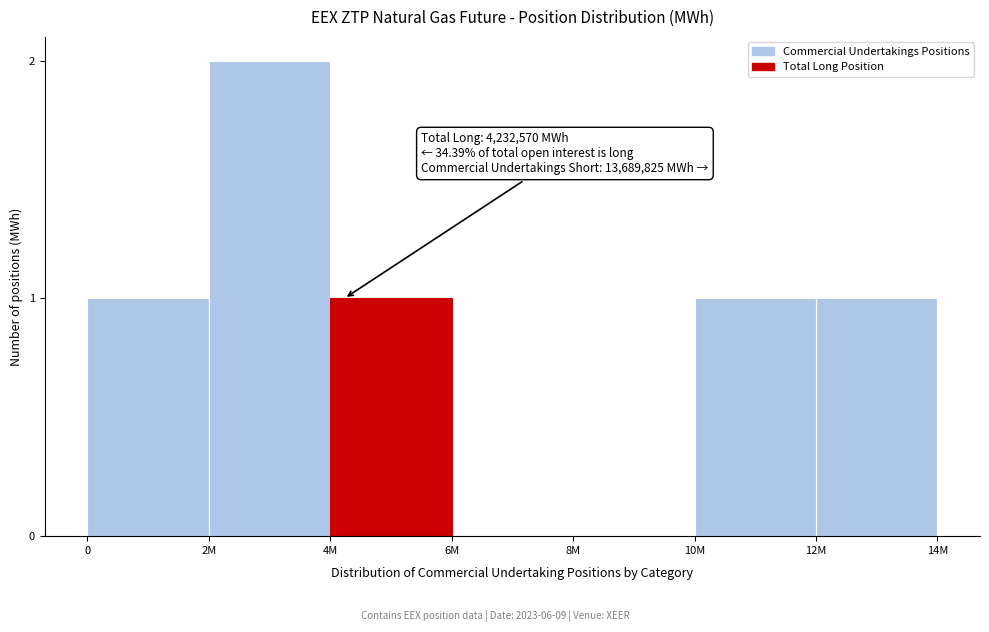

Reading right to left, what are all the values shown in this chart?

12M=1	10M=1	8M=0	6M=0	4M=1	2M=2	0=1